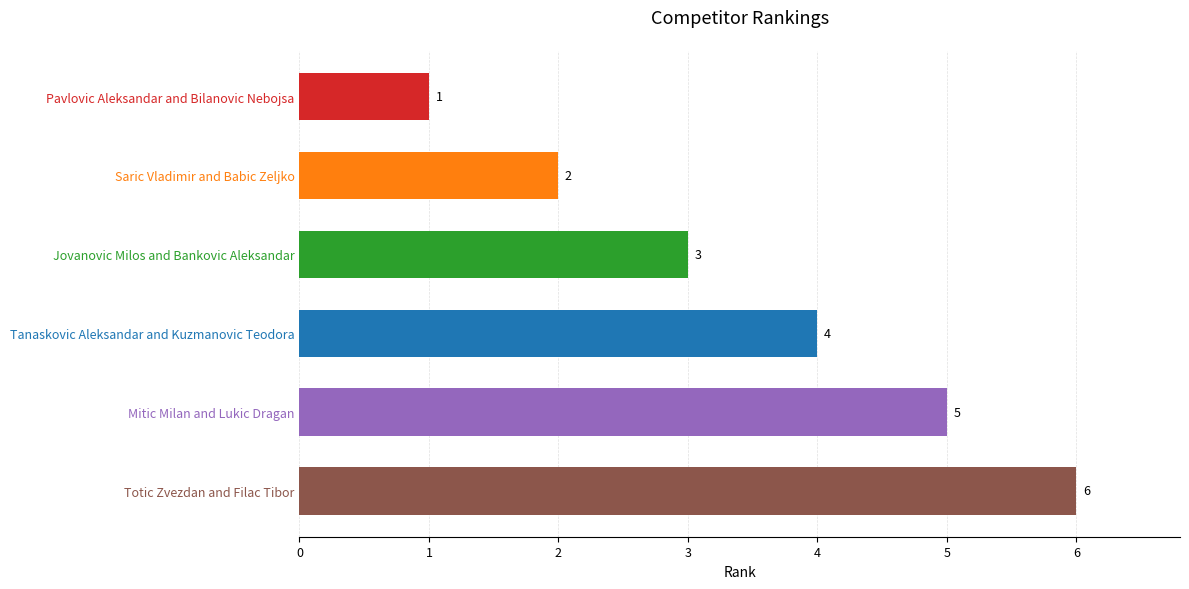

The chart shows a value of 4 at Tanaskovic Aleksandar and Kuzmanovic Teodora. True or false?

True